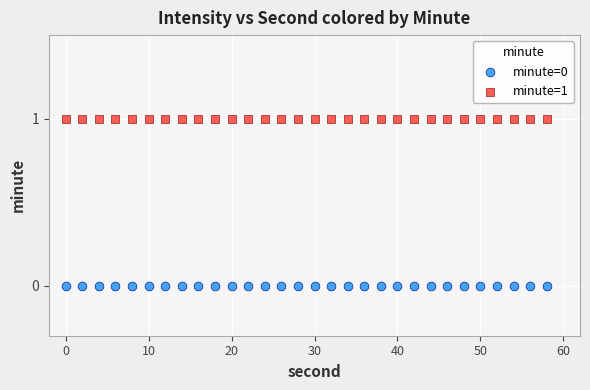

Which series reaches the maximum Y coordinate?

minute=1